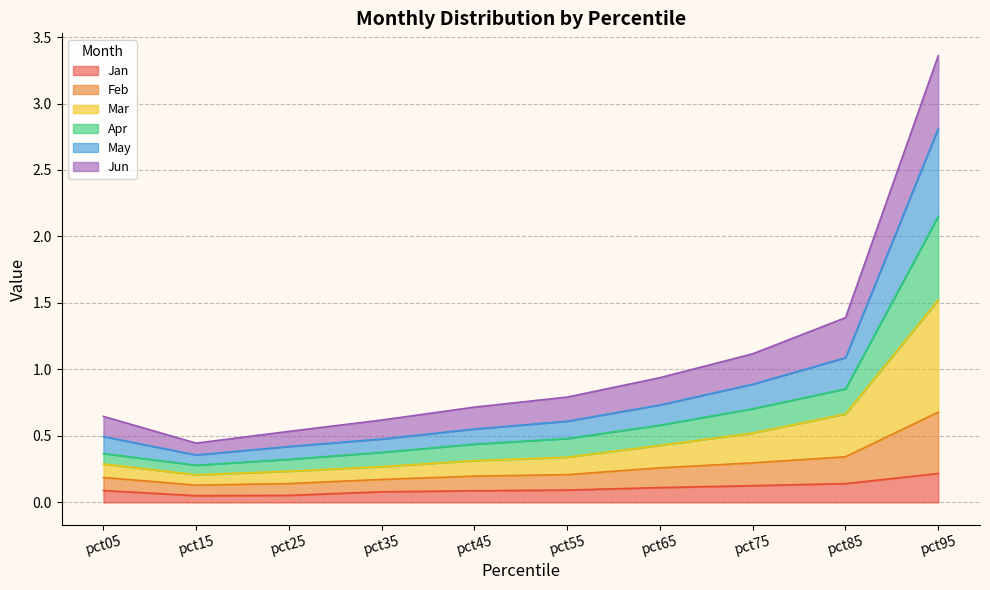

What is the total value across all series at pct85?

1.4